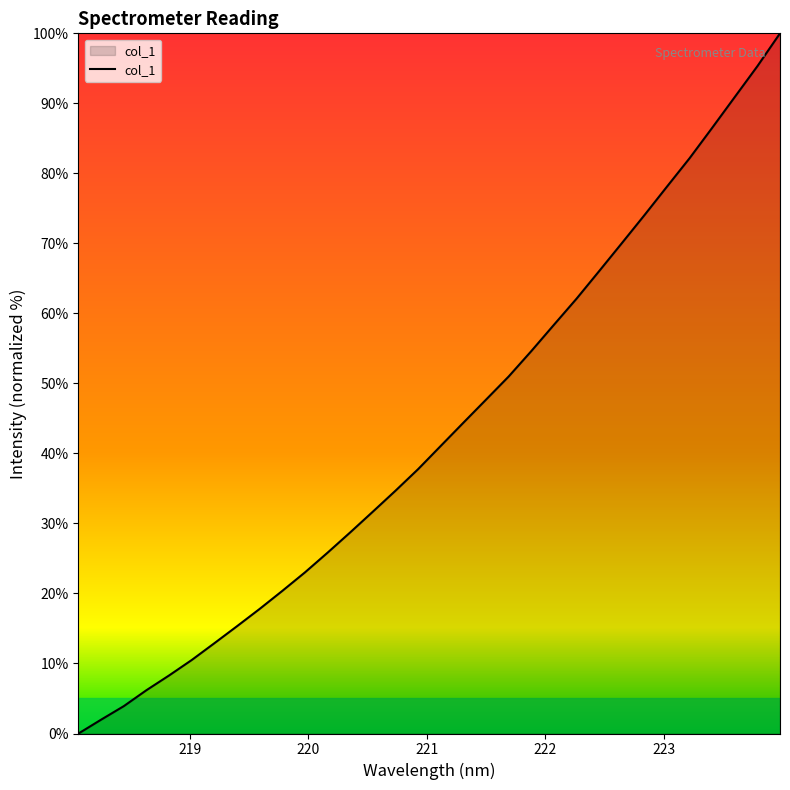

What is the difference between the maximum and minimum values?

100.0